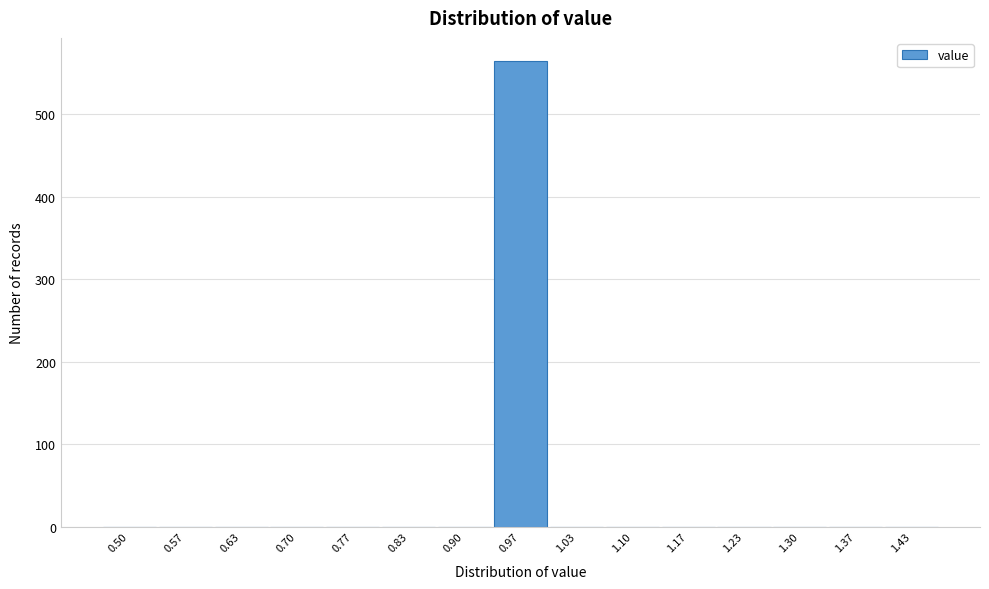

Reading right to left, extract all data points from this chart.

1.43=0	1.37=0	1.30=0	1.23=0	1.17=0	1.10=0	1.03=0	0.97=564	0.90=0	0.83=0	0.77=0	0.70=0	0.63=0	0.57=0	0.50=0